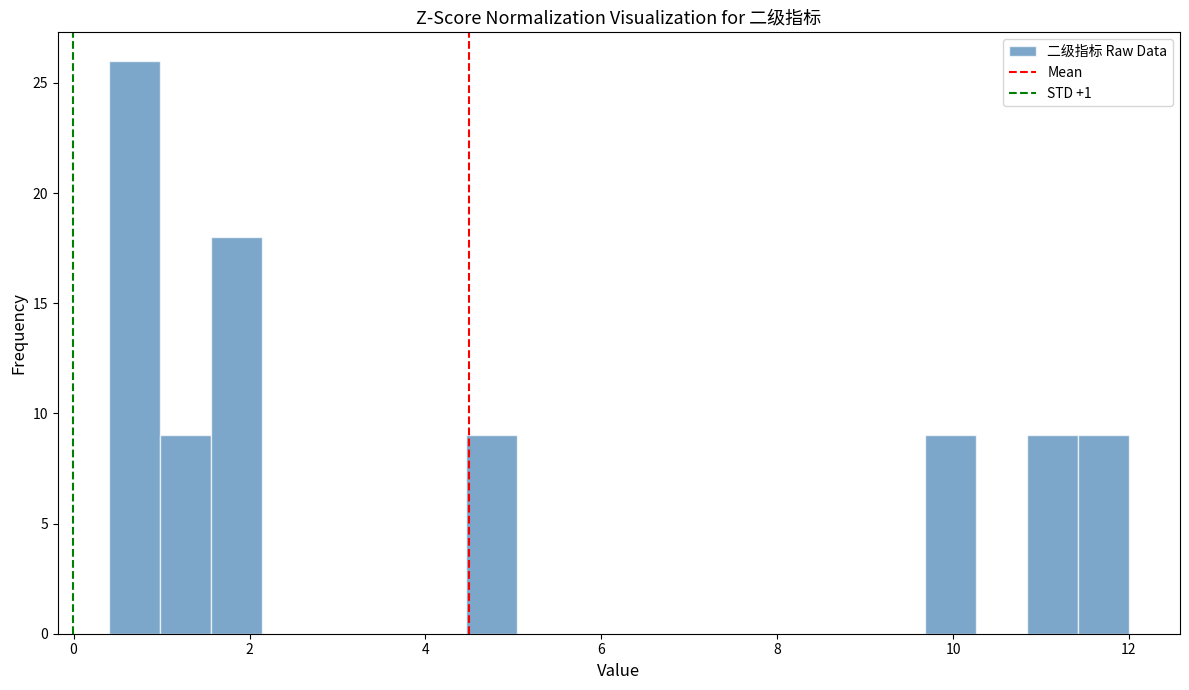

Around what value on the x-axis is the tallest bar? Give the approximate position of its centre, as read against the axis.

0.6